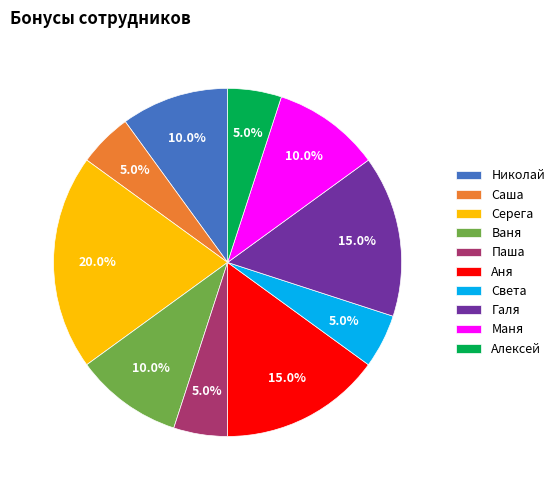

To the nearest percent, what percentage of the pie is Саша?

5%